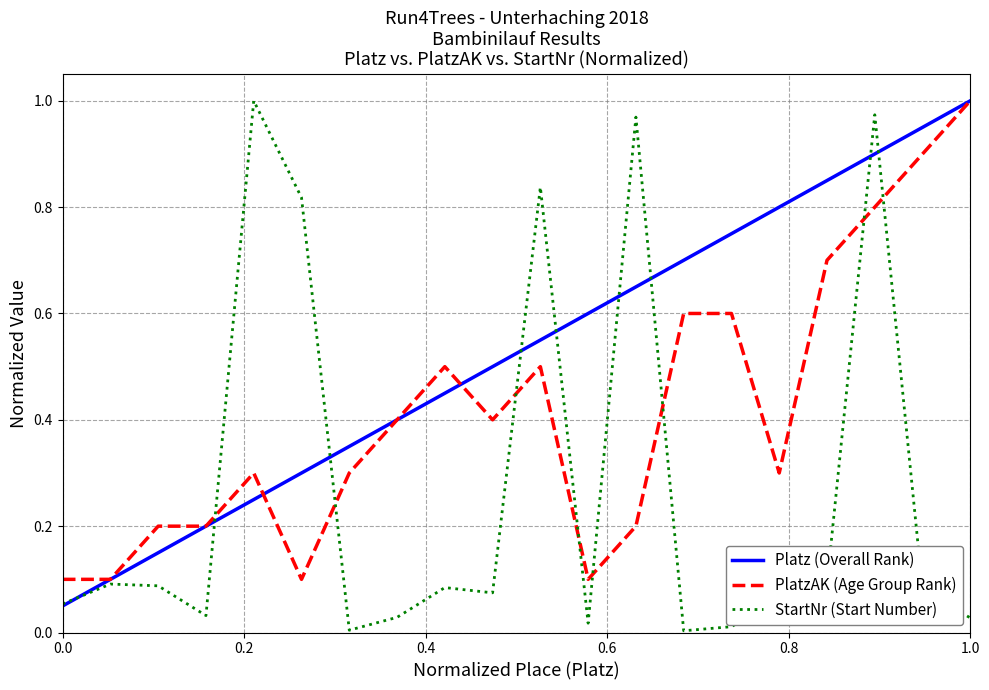

True or false: PlatzAK (Age Group Rank) has more than 1 interior local peaks.

True